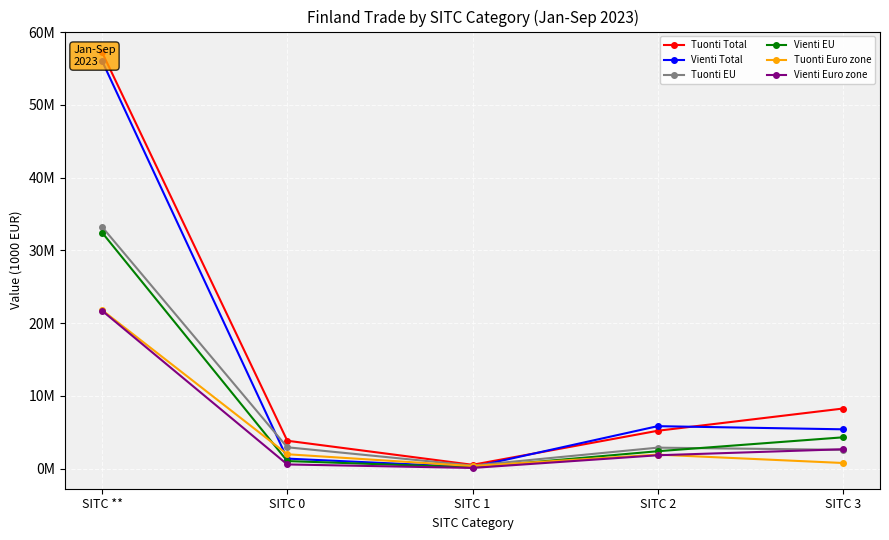

At which category does the chart reach its minimum across all series?

SITC 1